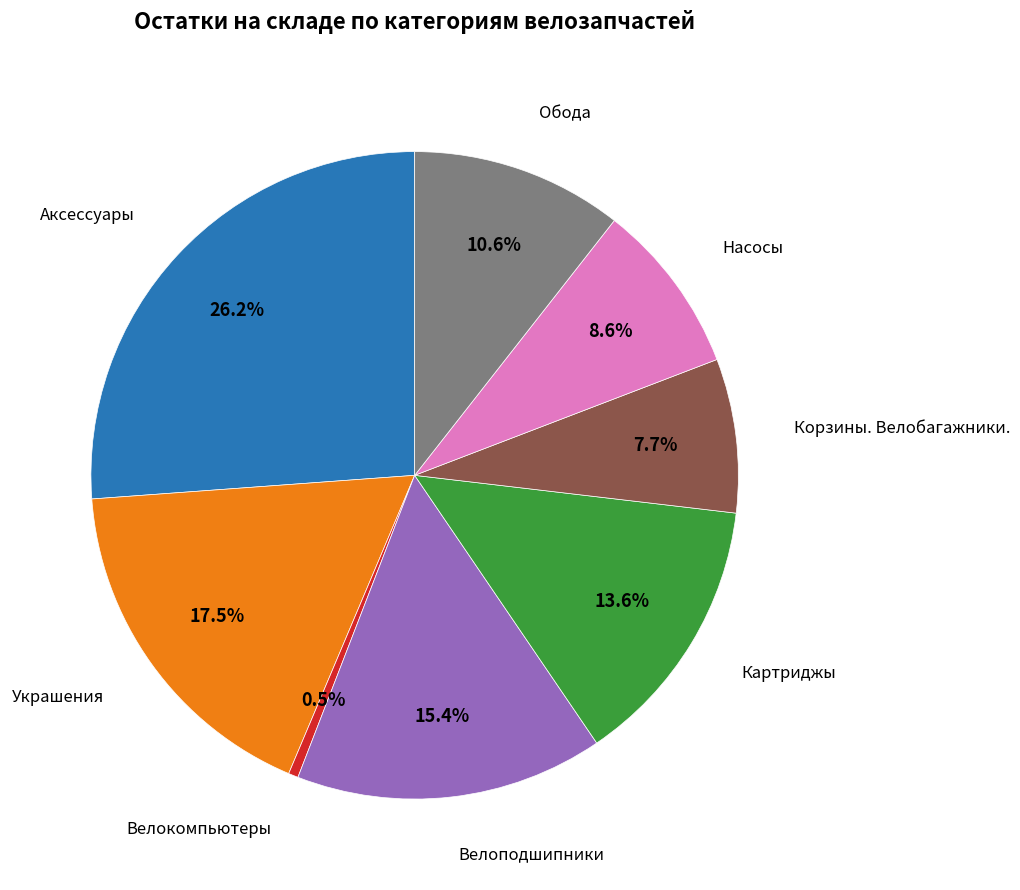

Does Корзины. Велобагажники. represent more than half of the total?

No